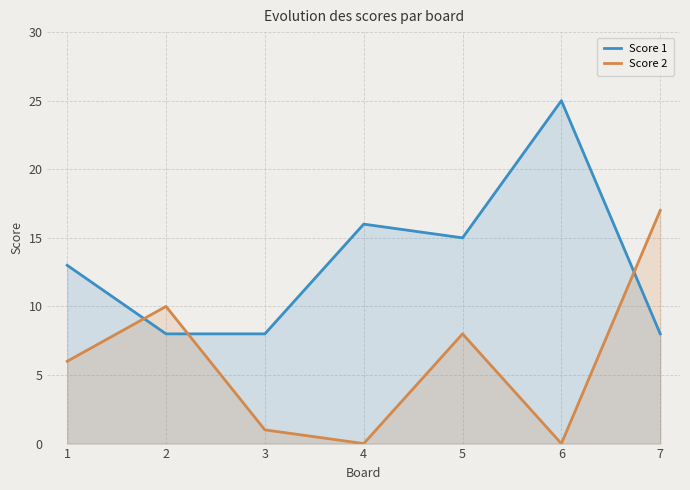

At which label does Score 1 first exceed 13?

4